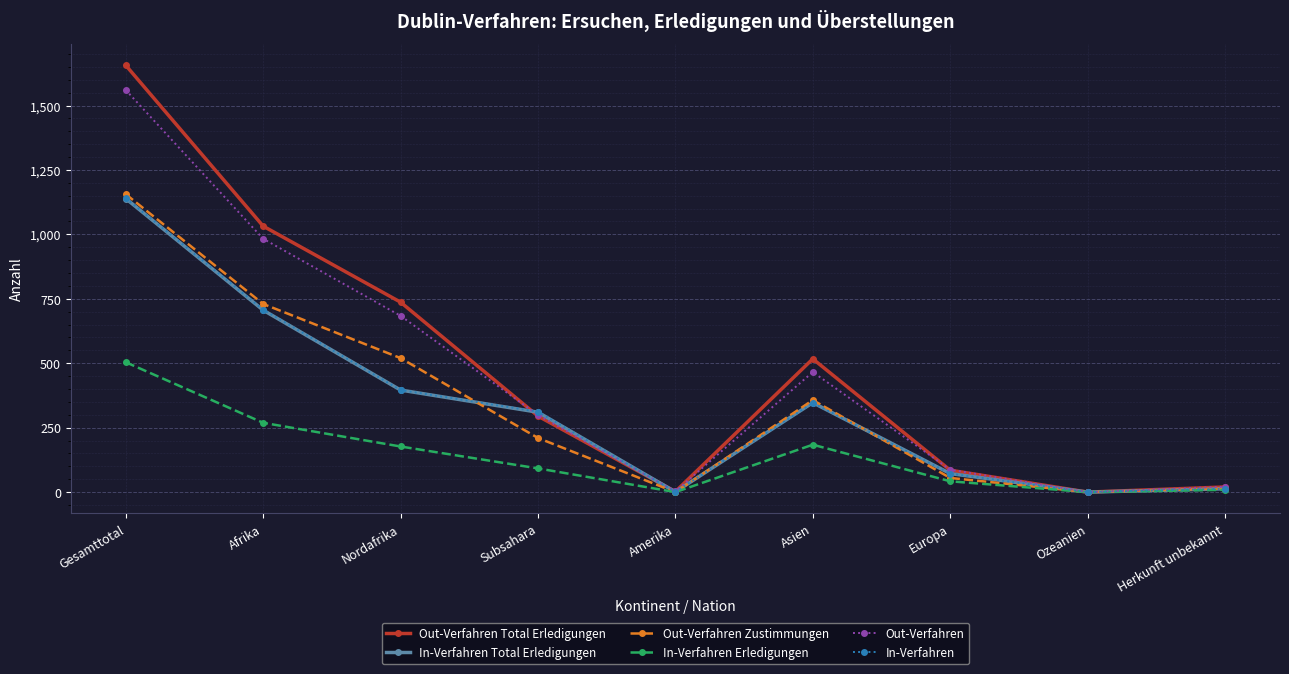

Which series has the largest range (max minus min)?

Out-Verfahren Total Erledigungen